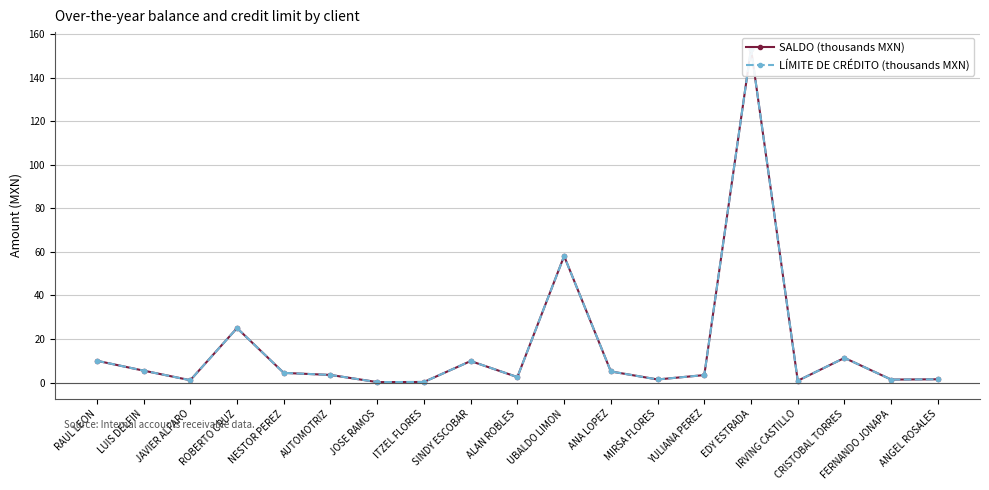

At how many categories does at least one series exceed 59?

1